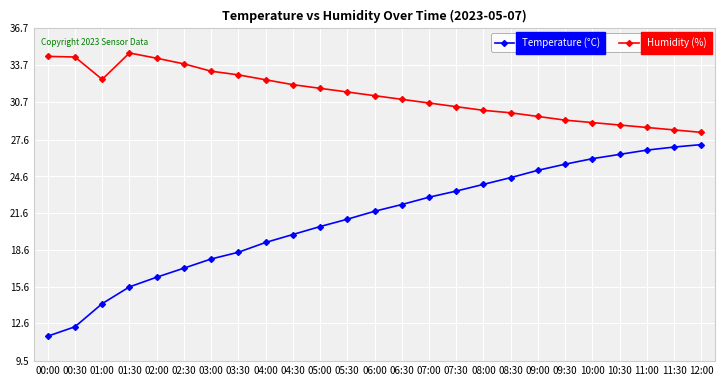

What is the label of the 19th point from the left?

09:00